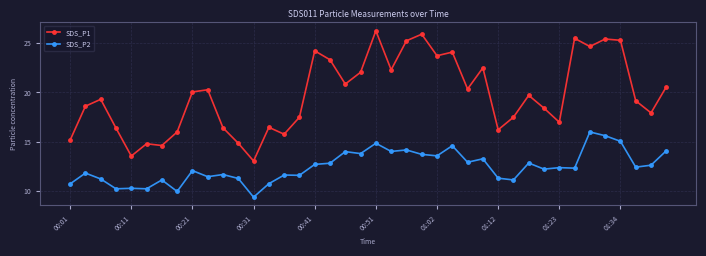

True or false: SDS_P2 and SDS_P1 intersect in this chart.

False